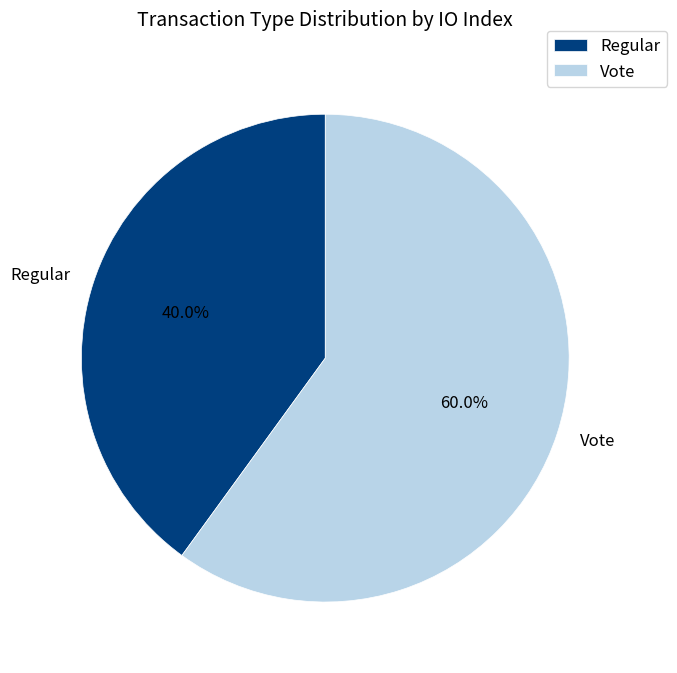

To the nearest percent, what is the difference between the largest and smallest slice percentages?

20%